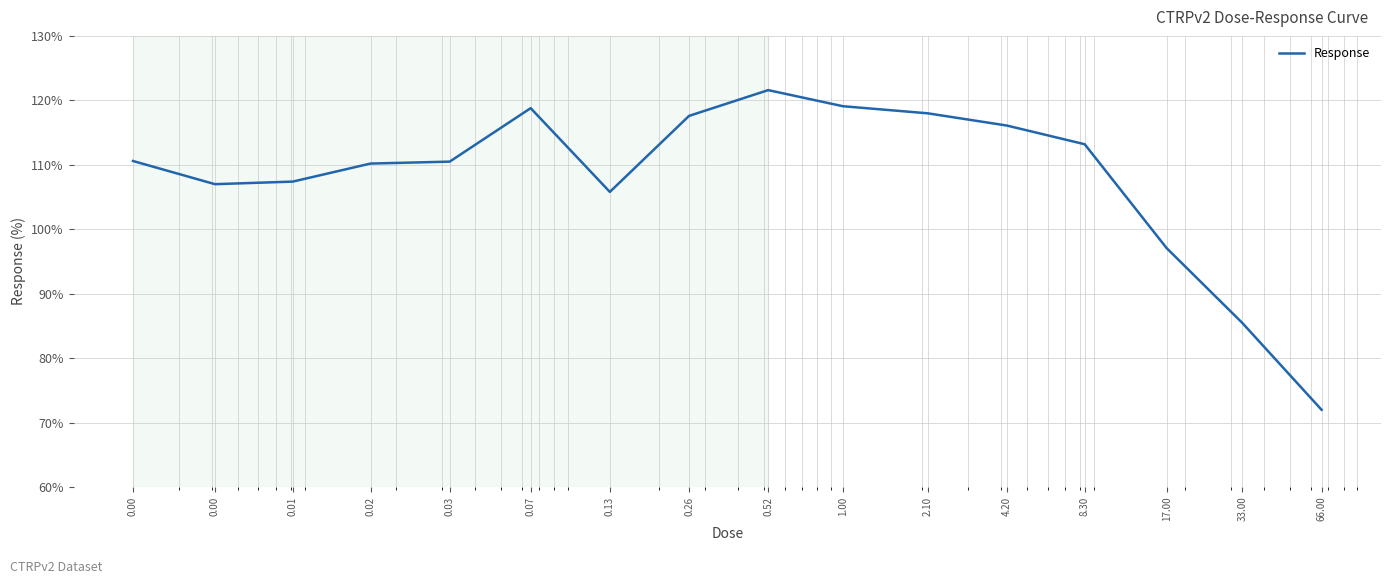

What is the greatest value displayed?

121.6